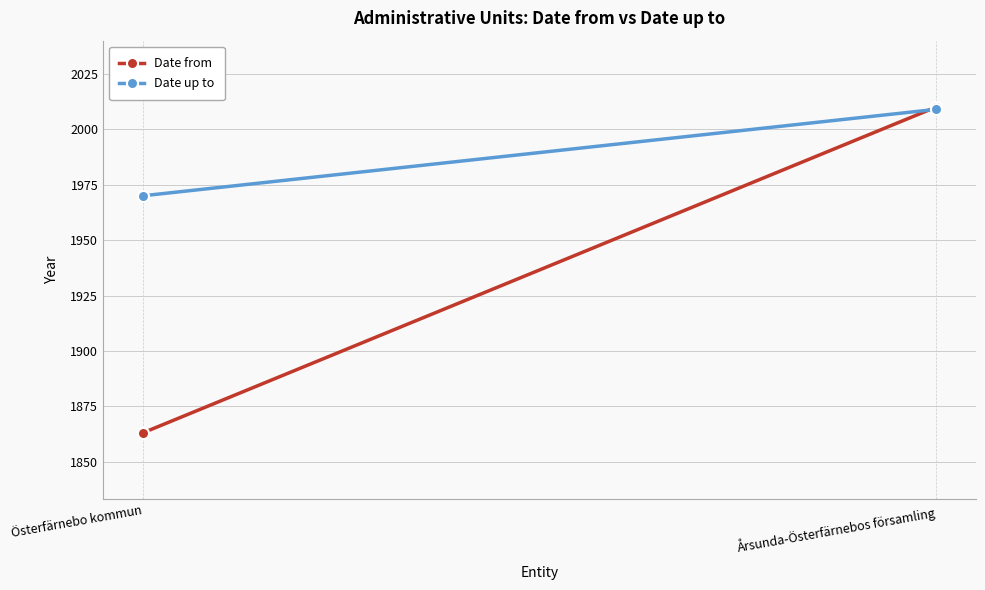

True or false: Date up to has a value of 1970 at Österfärnebo kommun.

True